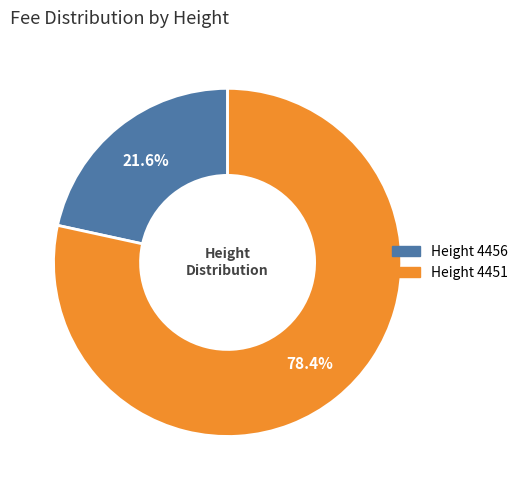

To the nearest percent, what is the difference between the largest and smallest slice percentages?

57%